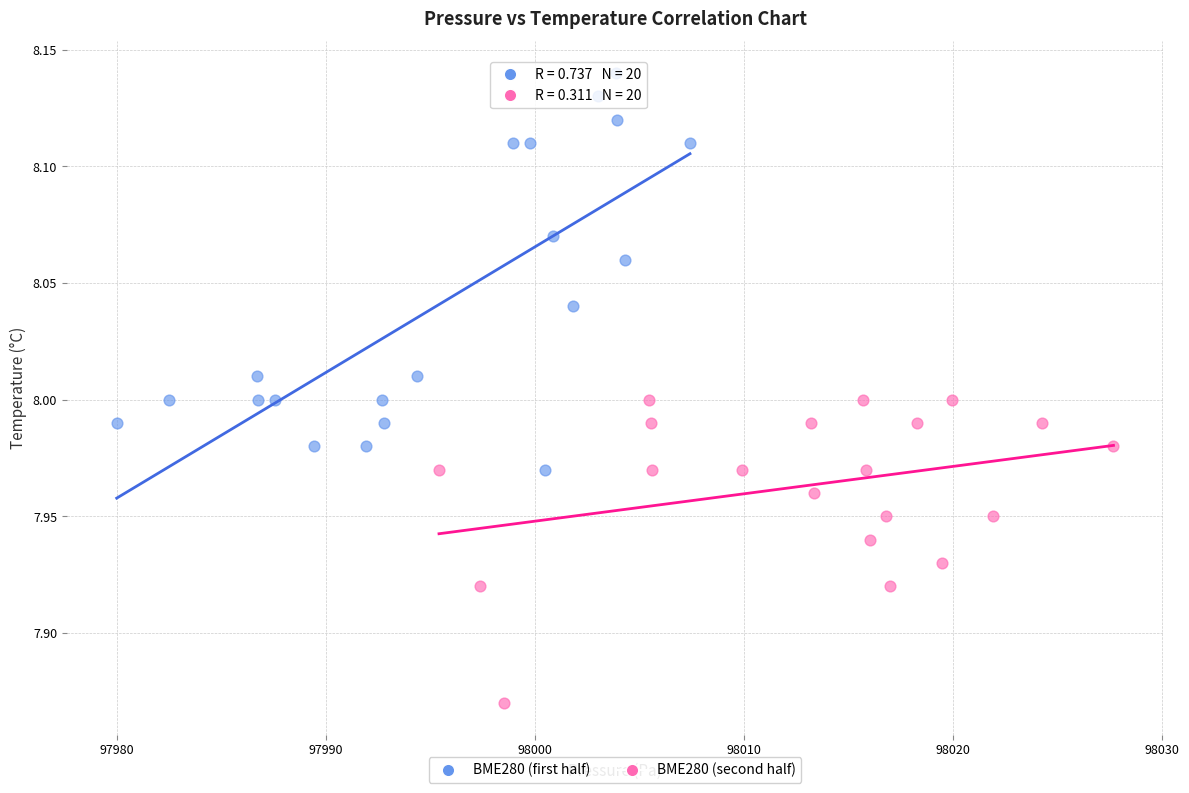

Which series has the widest spread of Y values?

BME280 (first half)